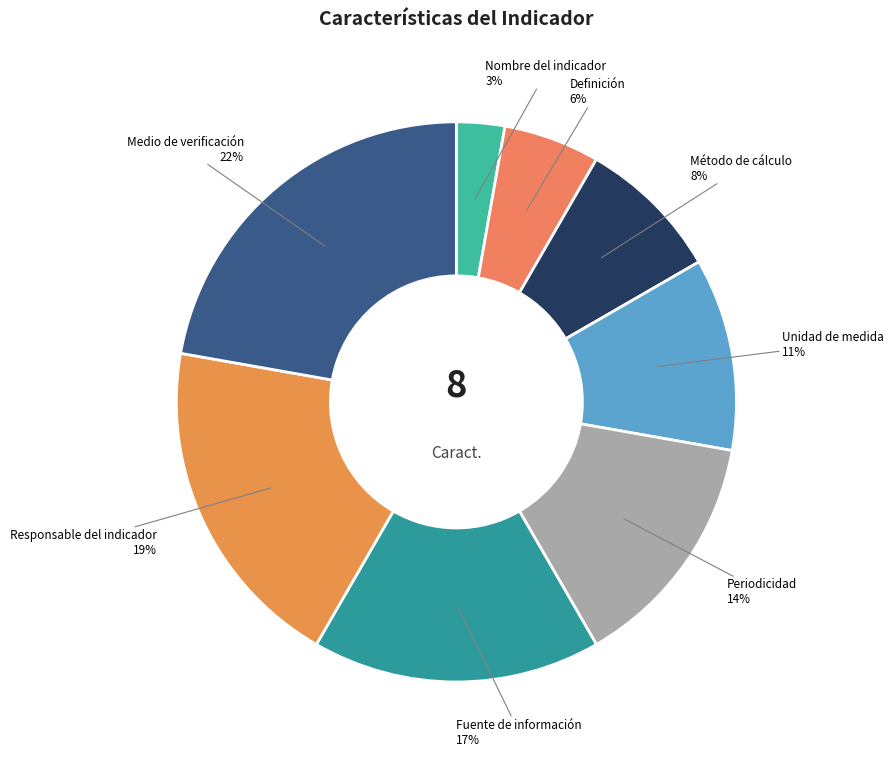

To the nearest percent, what is the difference between the largest and smallest slice percentages?

19%